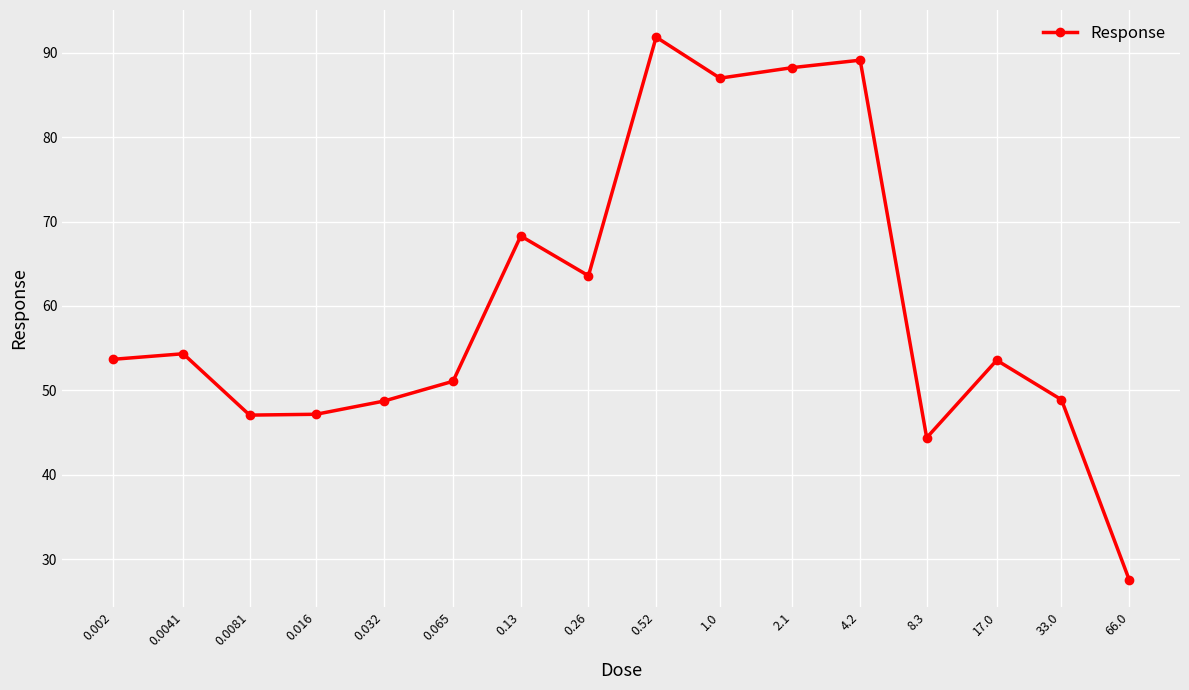

What is the value of the 1st point from the left?

53.7